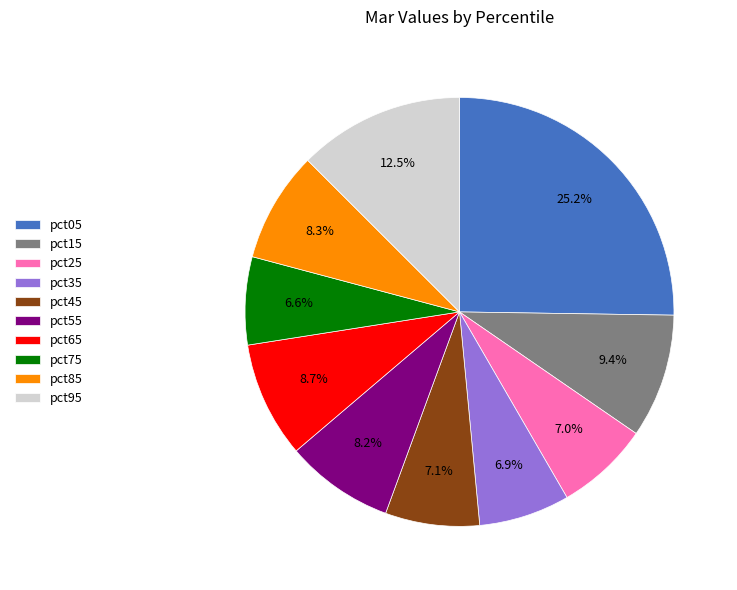

Which slice is the largest?

pct05